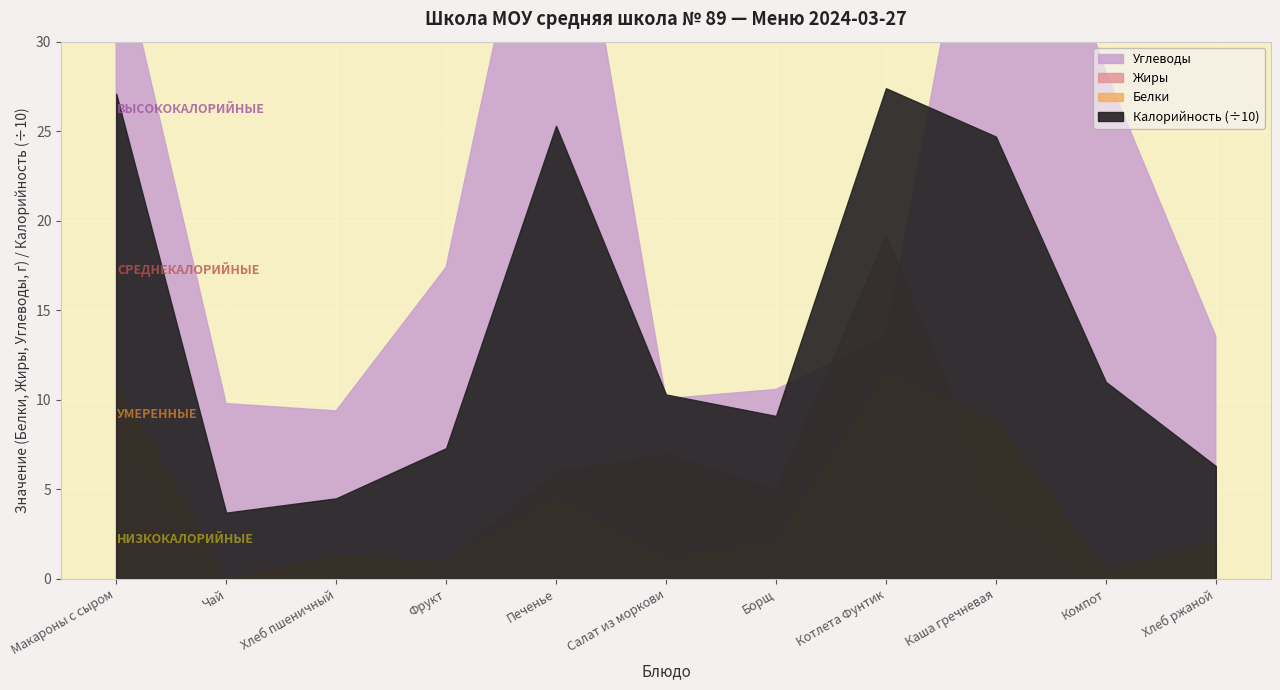

What is the difference between the maximum and minimum values in the Белки series?

11.5